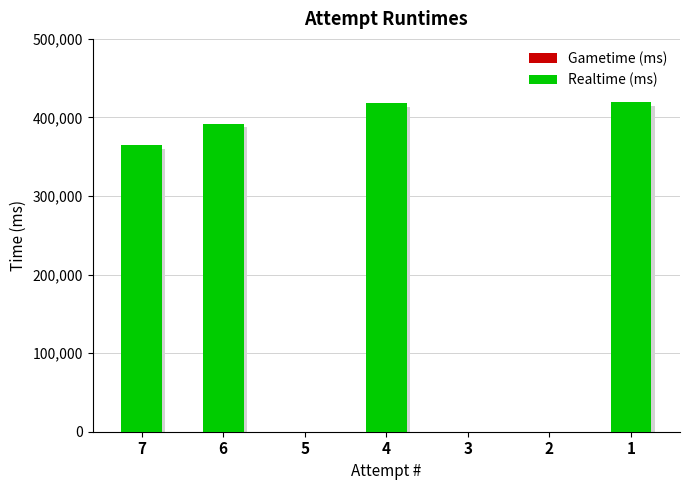

At which category is the sum across all series the highest?

1